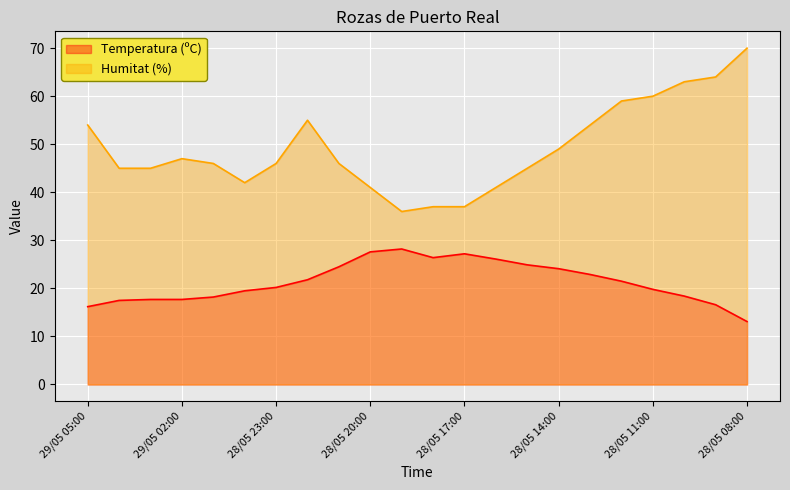

True or false: Temperatura (ºC) and Humitat (%) intersect in this chart.

False